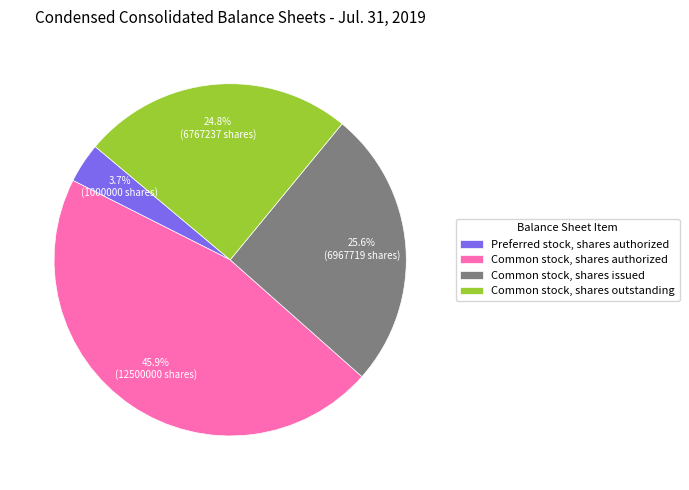

What is the smallest slice in the pie chart?

Preferred stock, shares authorized